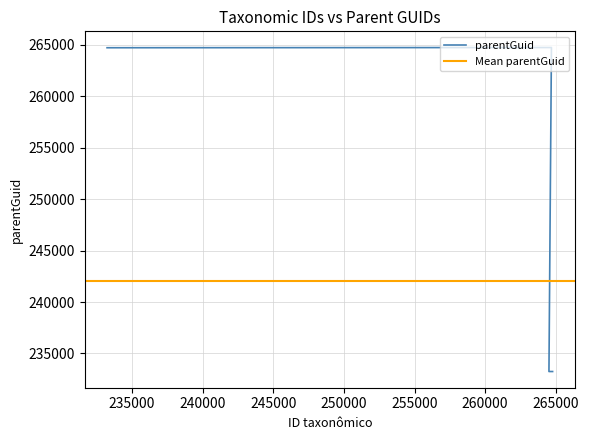

What is the maximum value shown in the chart?

264737